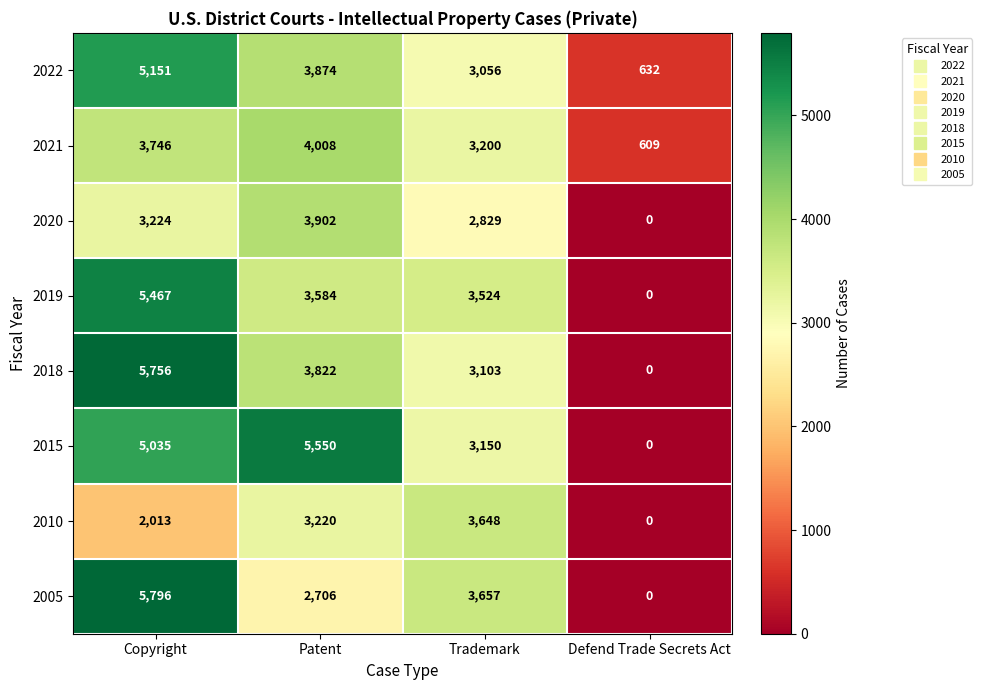

Which series has the largest total across all categories?

2015